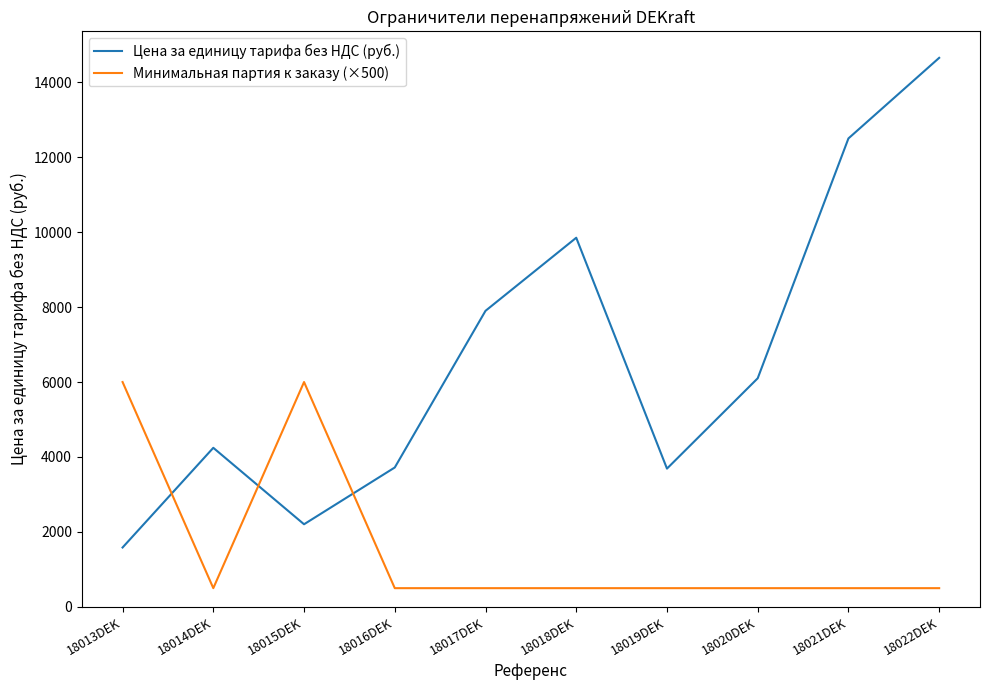

At which label is Цена за единицу тарифа без НДС (руб.) closest to 8117?

18017DEK